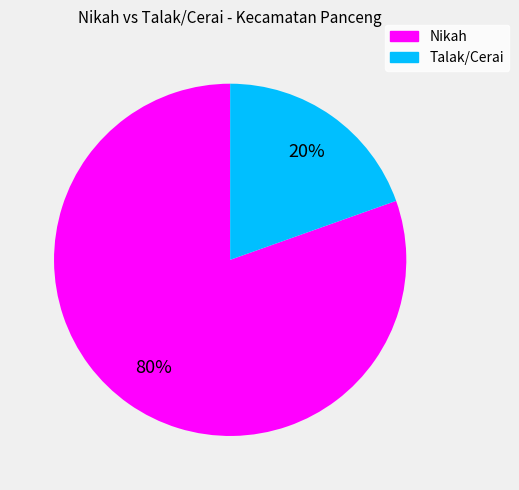

Count the number of slices in the pie.

2